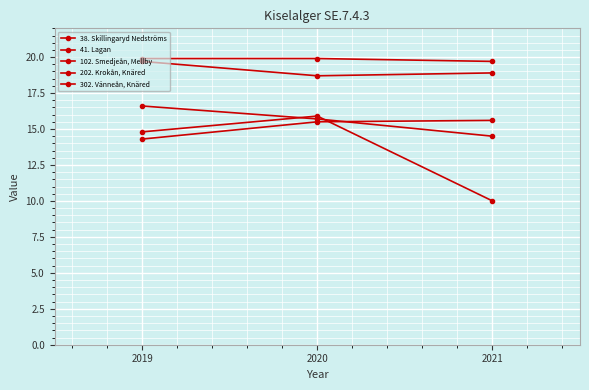

What is the greatest value displayed?

19.9